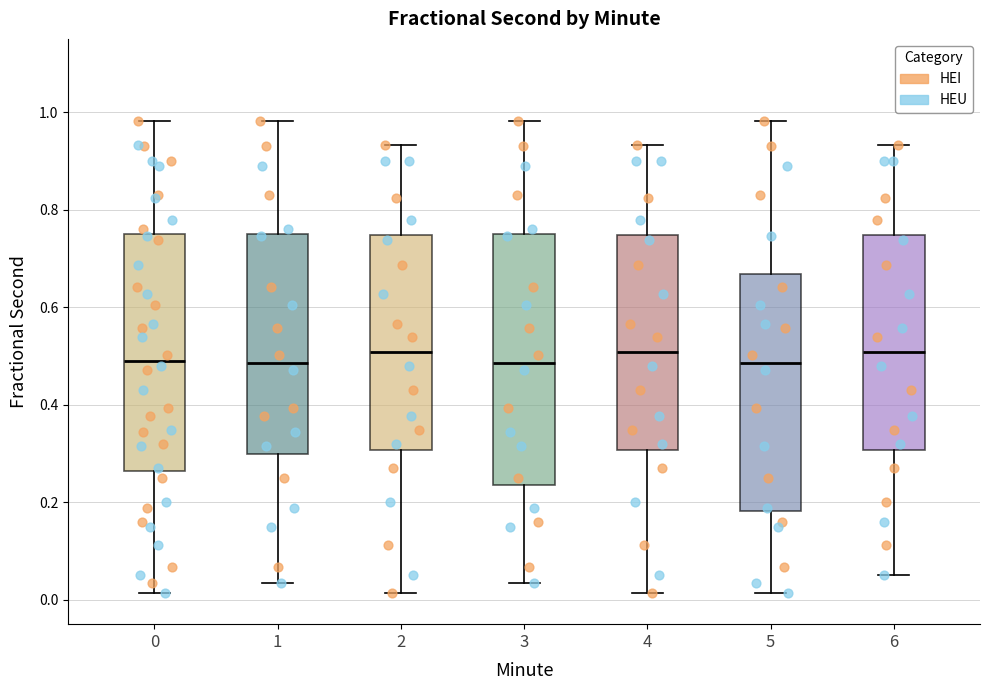

Comparing the boxes themselves (not the whiskers), which one is the tallest?

3